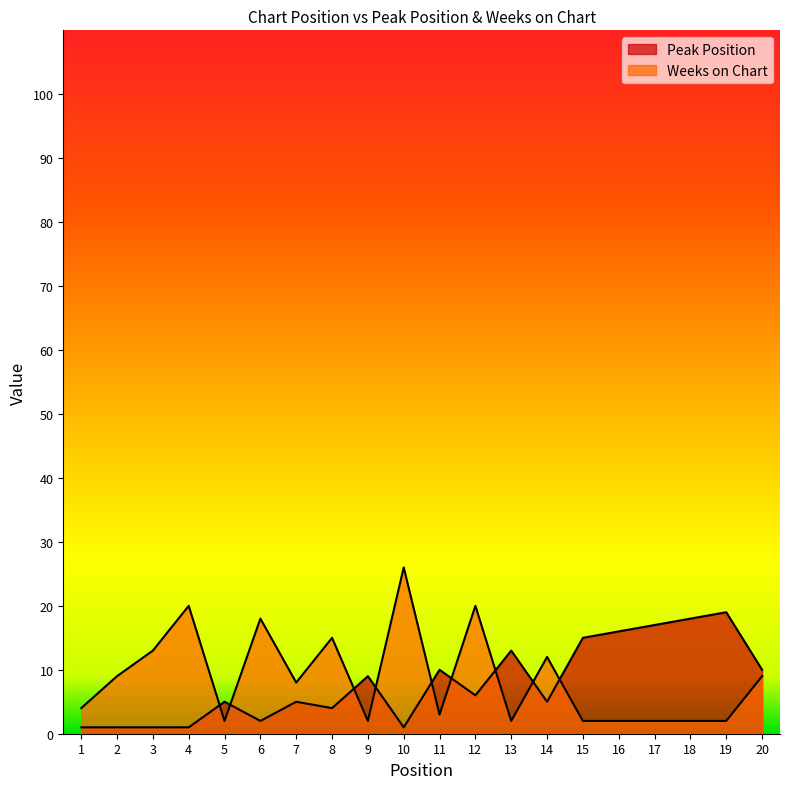

What is the difference between the maximum and minimum values in the Peak Position series?

18